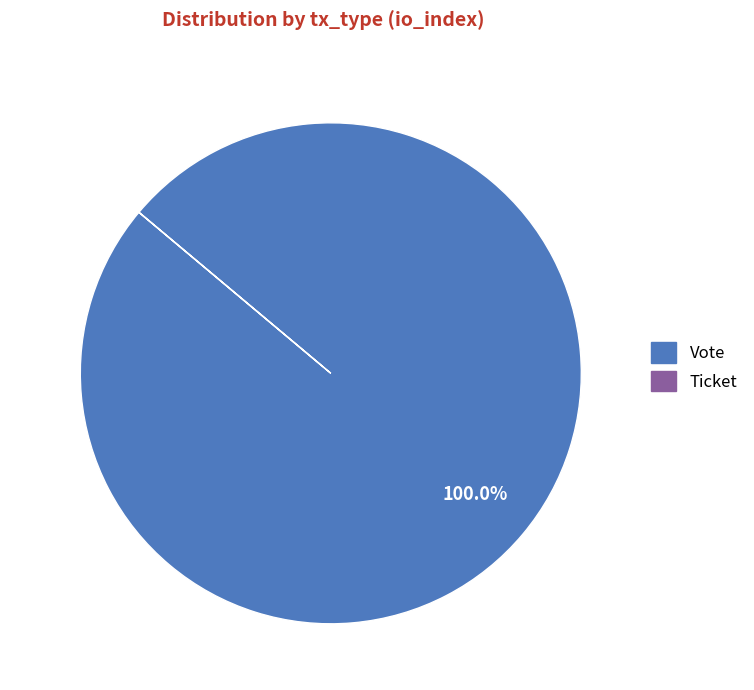

What is the largest slice in the pie chart?

Vote